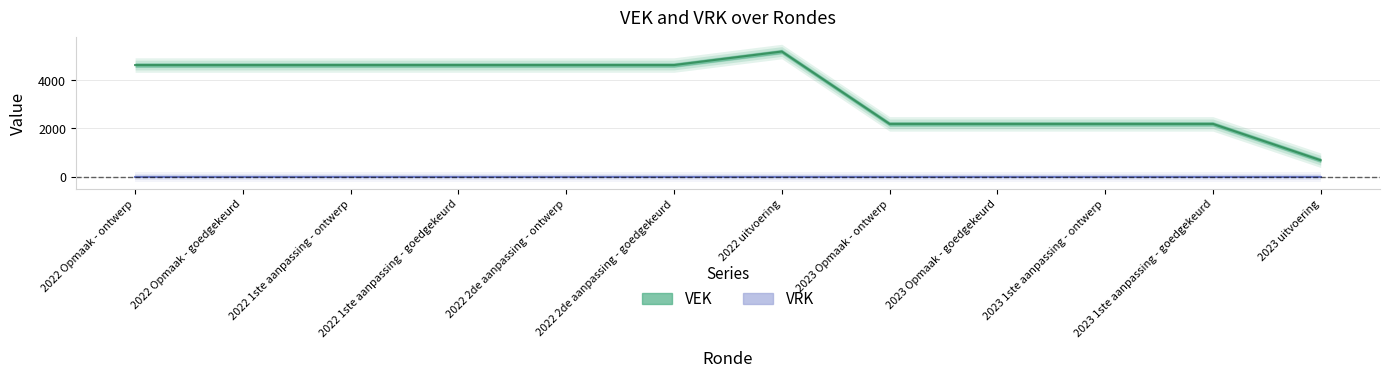

Does the chart have visible grid lines?

Yes